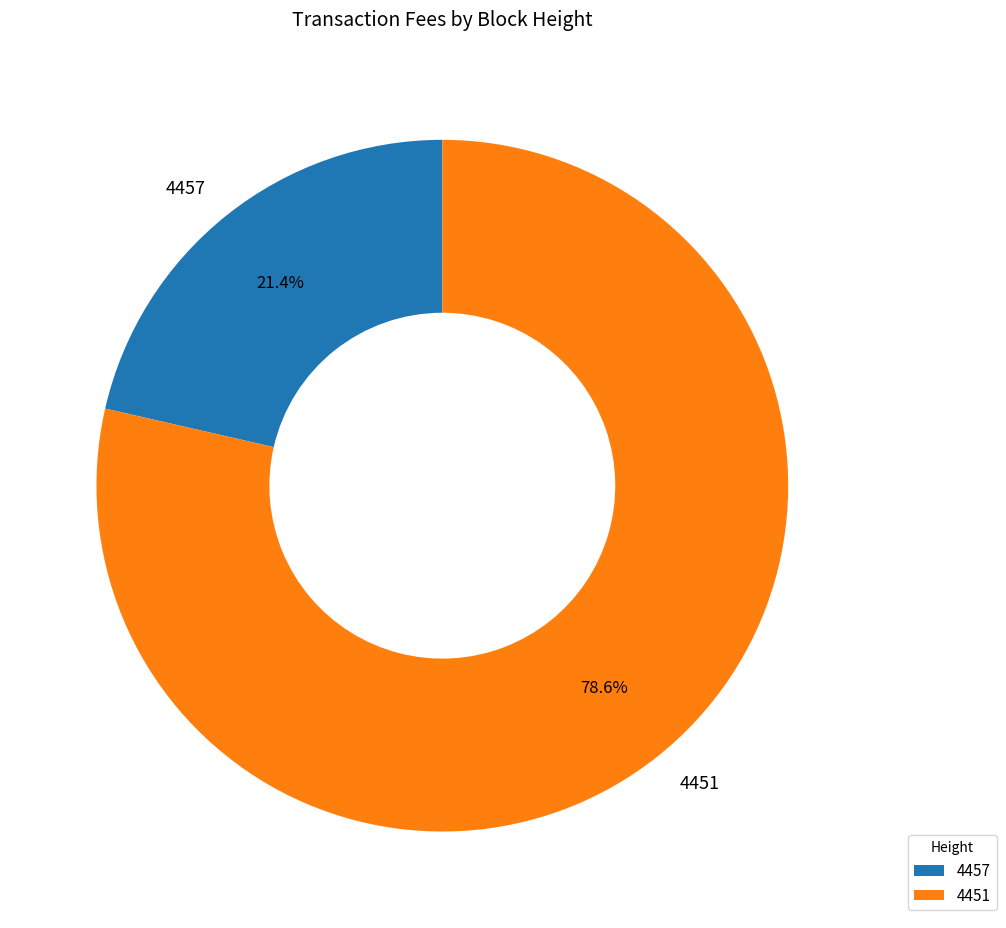

To the nearest percent, what is the combined percentage of 4457 and 4451?

100%